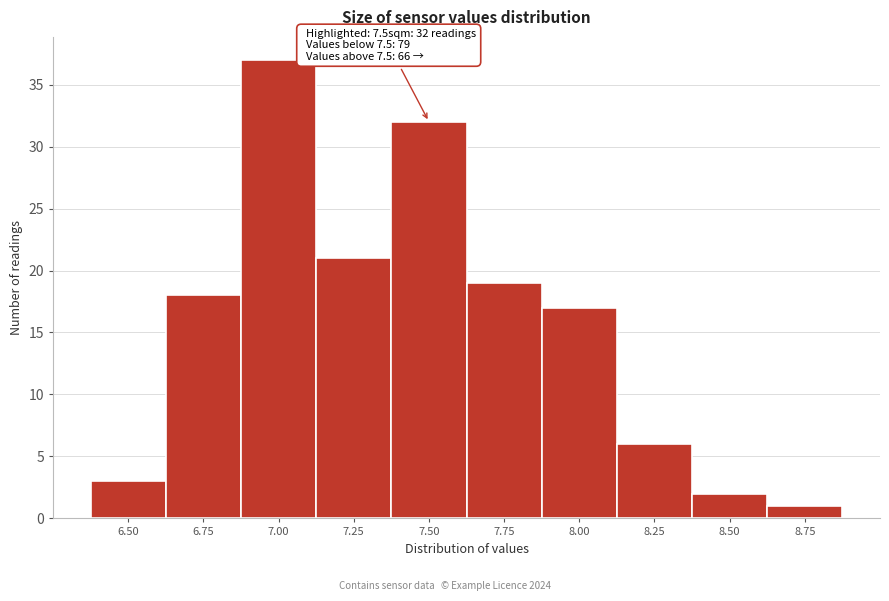

Reading left to right, transcribe all the data shown in this chart.

6.50=3	6.75=18	7.00=37	7.25=21	7.50=32	7.75=19	8.00=17	8.25=6	8.50=2	8.75=1